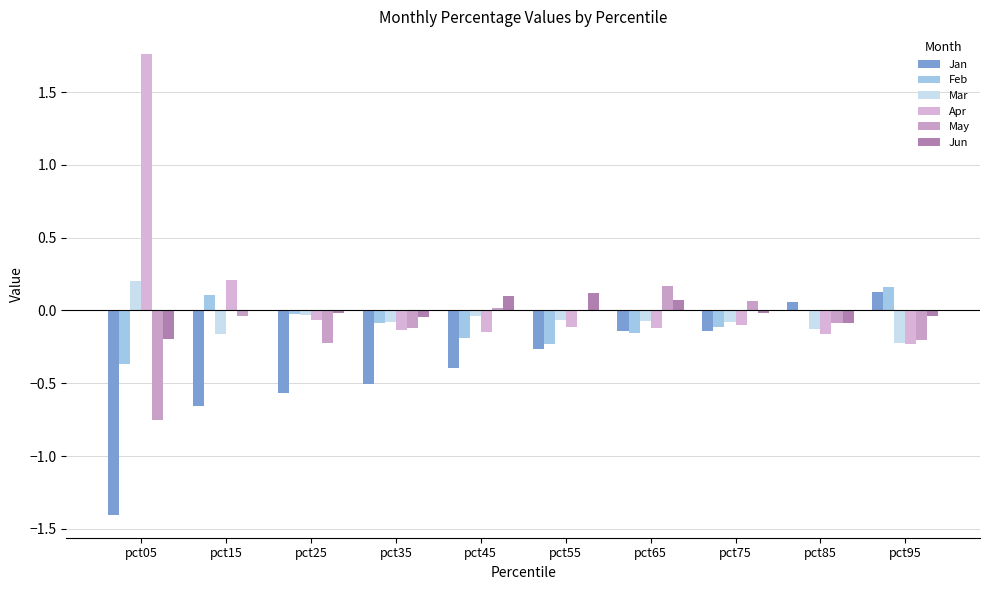

Which has a higher value, pct95 or pct85?

pct95